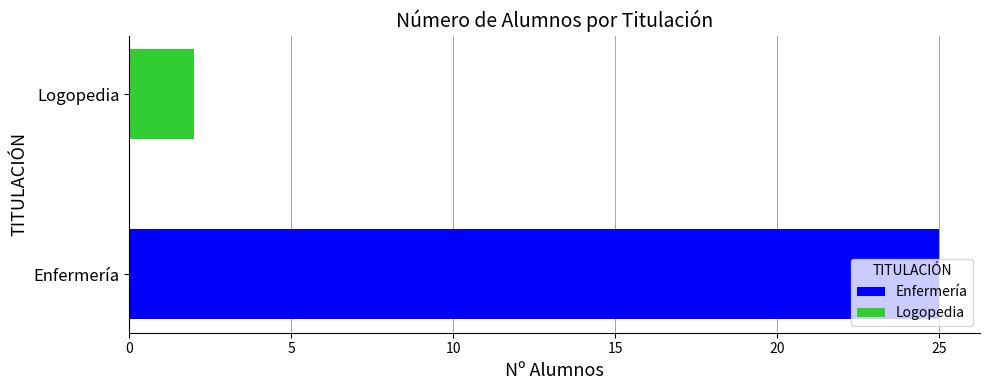

What is the greatest value displayed?

25